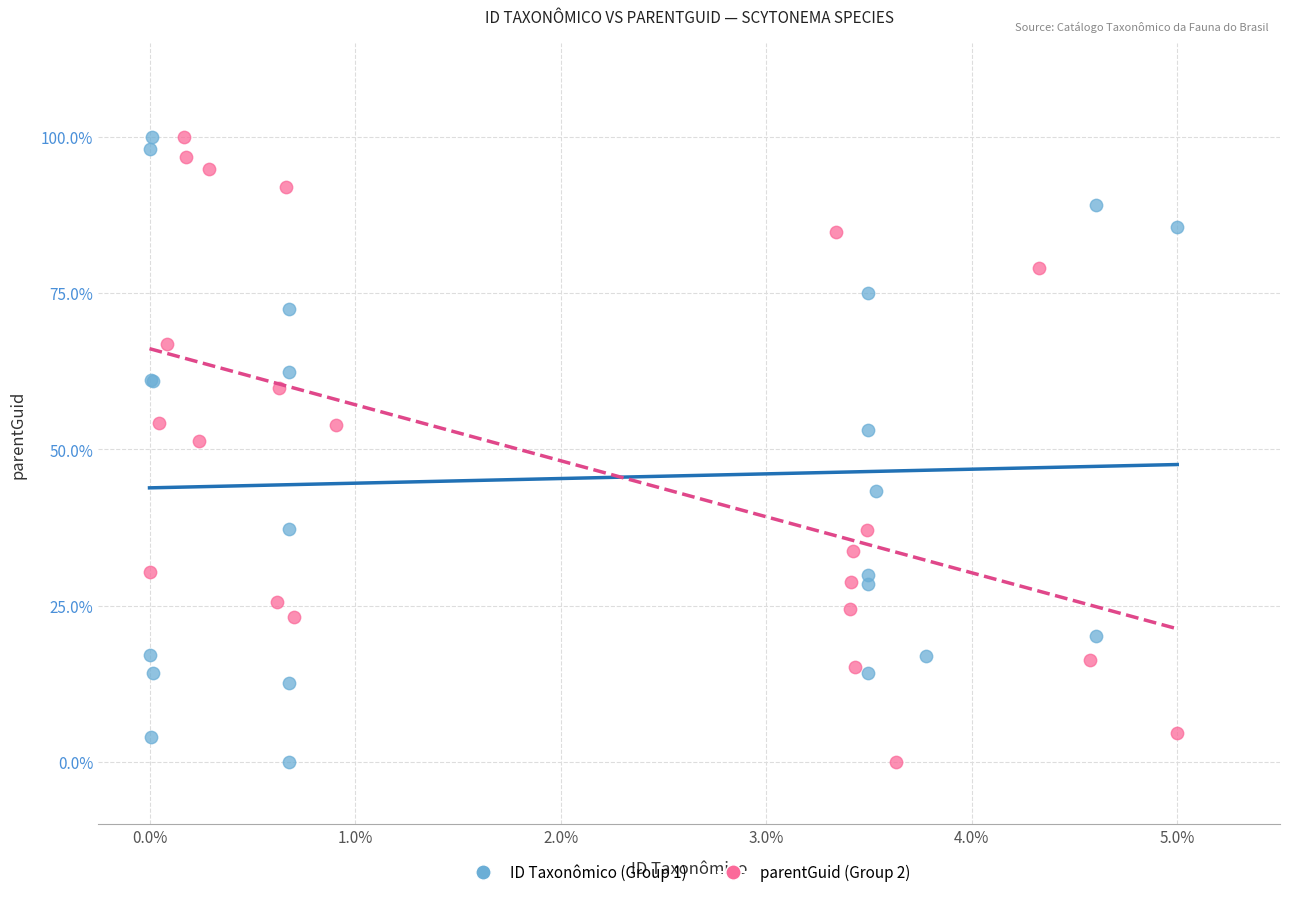

What are all the series names shown in the legend?

ID Taxonômico (Group 1), parentGuid (Group 2)